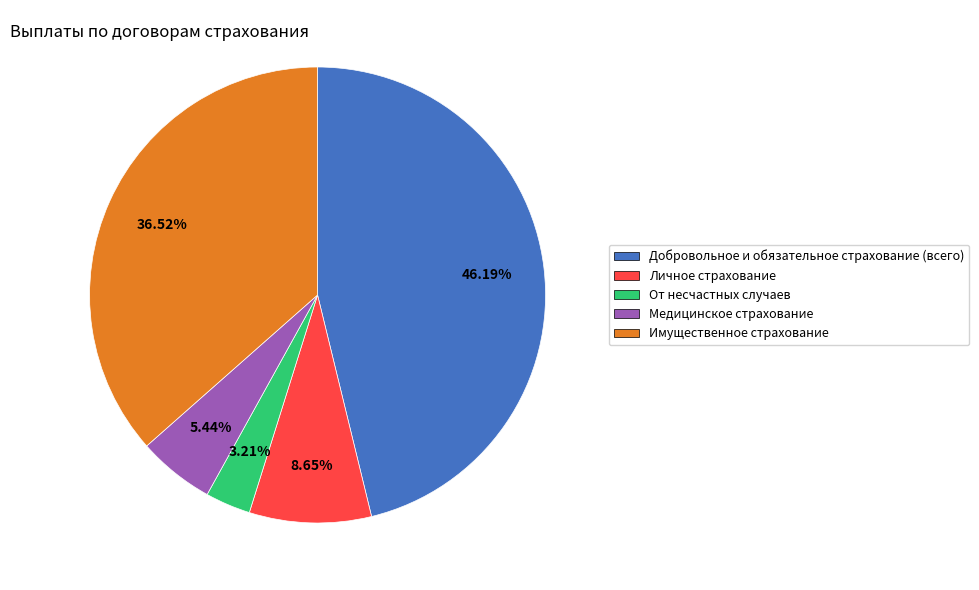

To the nearest percent, what is the difference between the Личное страхование and Добровольное и обязательное страхование (всего) slice percentages?

38%